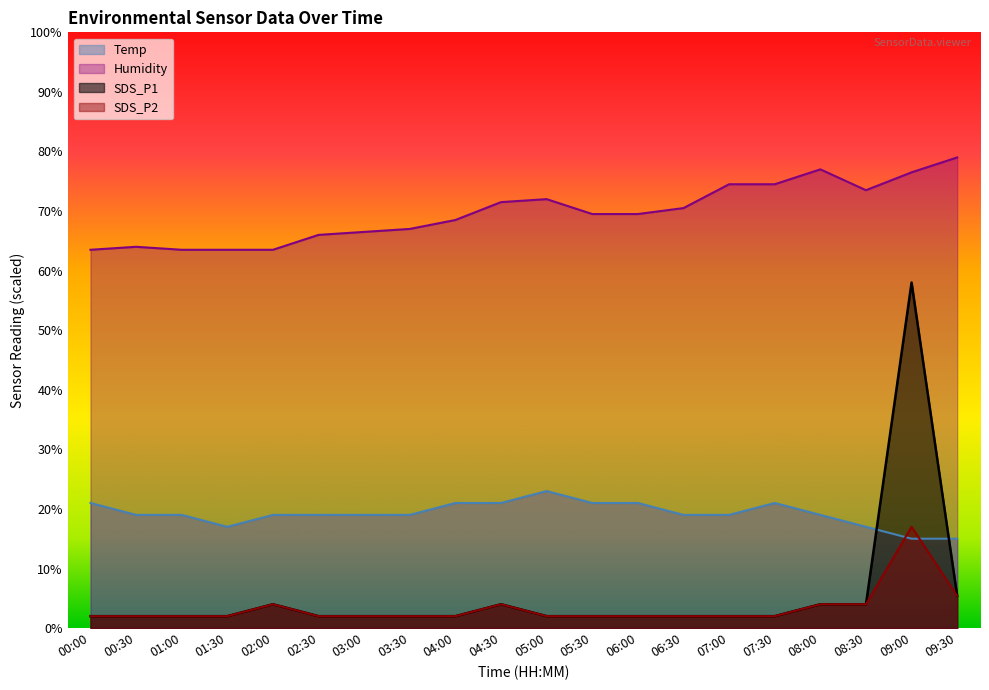

What is the label of the 7th point from the left?

03:00